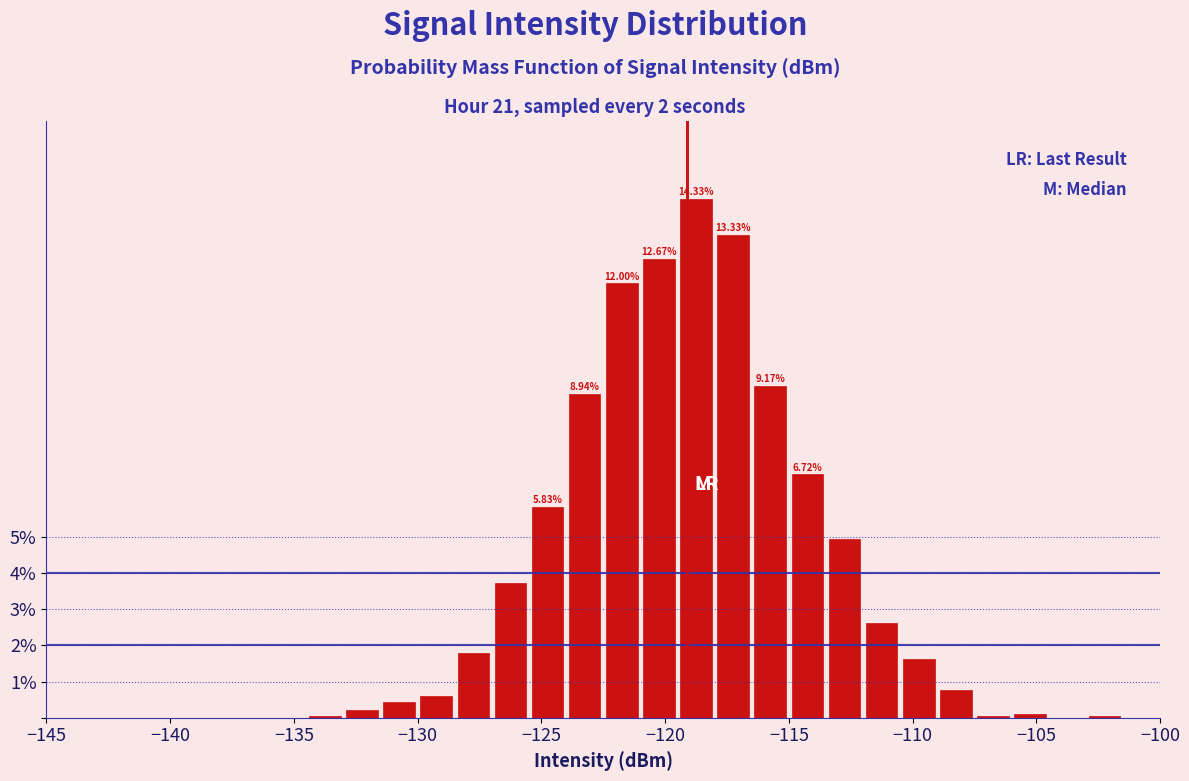

Read against the x-axis, roughly where is the centre of the tallest bar?

-118.5